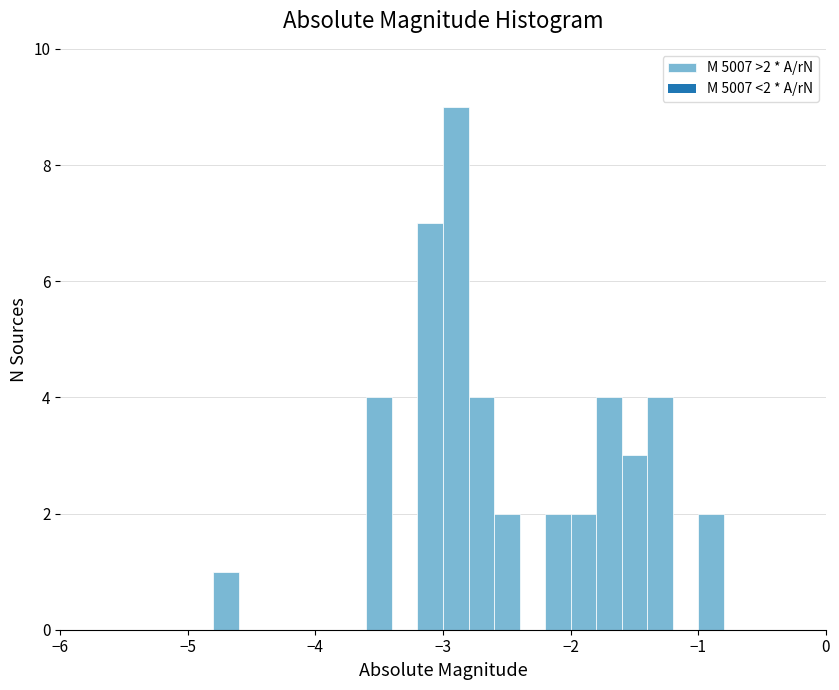

Around what value on the x-axis is the tallest bar? Give the approximate position of its centre, as read against the axis.

-2.9